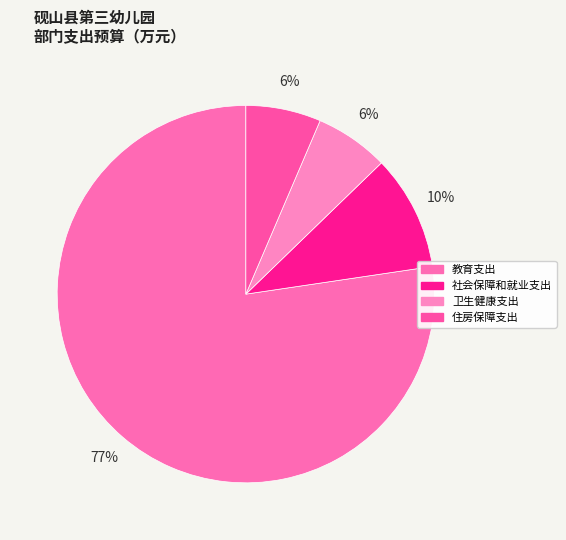

Rank the categories by value from lowest to highest.

卫生健康支出, 住房保障支出, 社会保障和就业支出, 教育支出